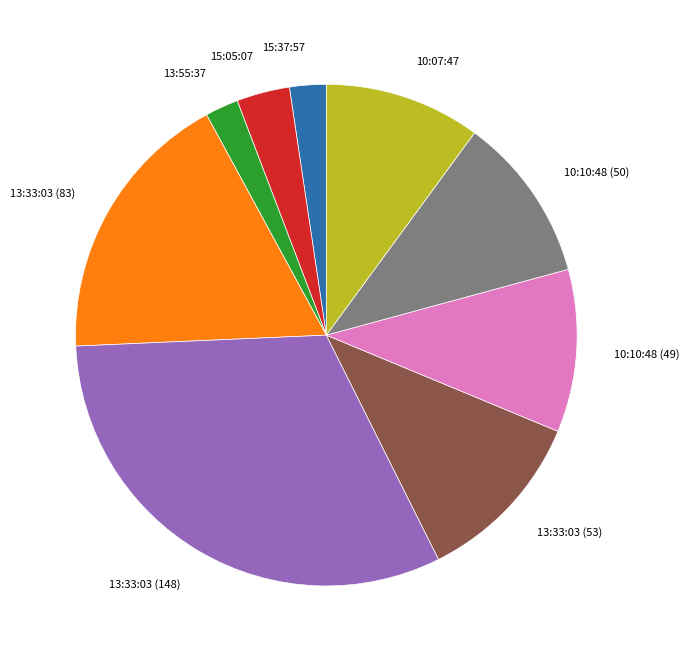

Does 15:37:57 account for over 50% of the chart?

No